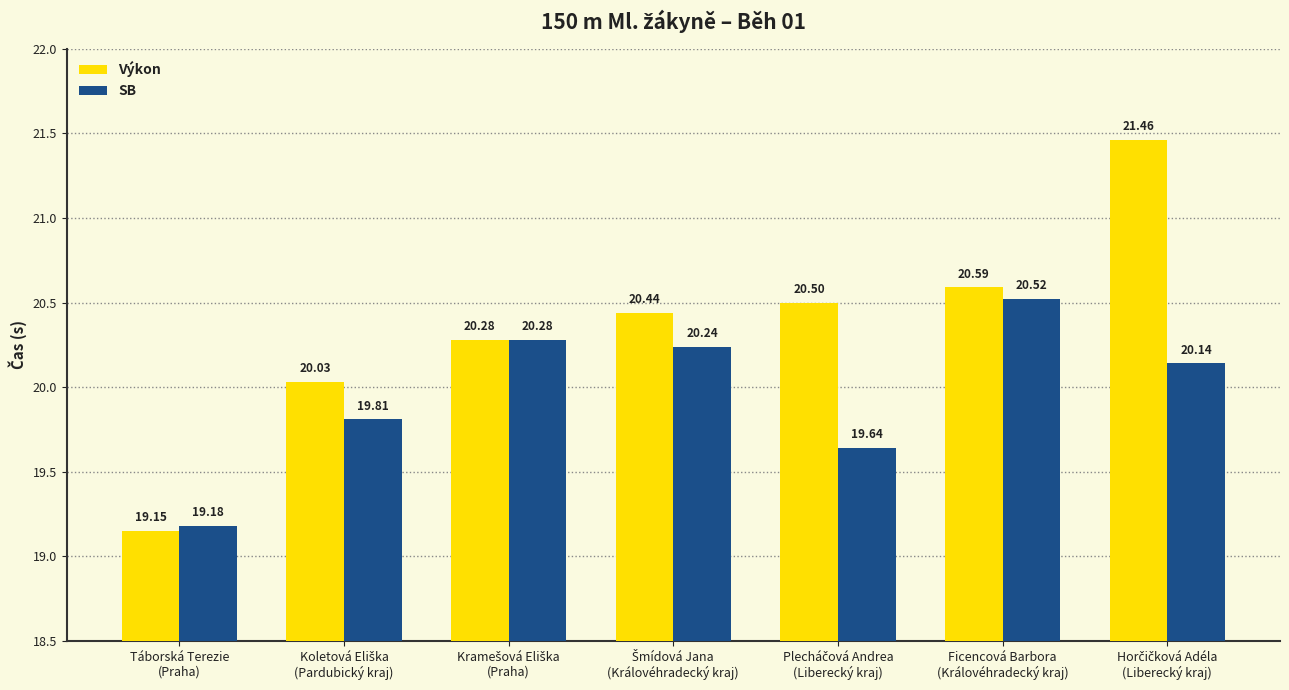

What is the value of the SB bar at the 2nd from the left?

19.8